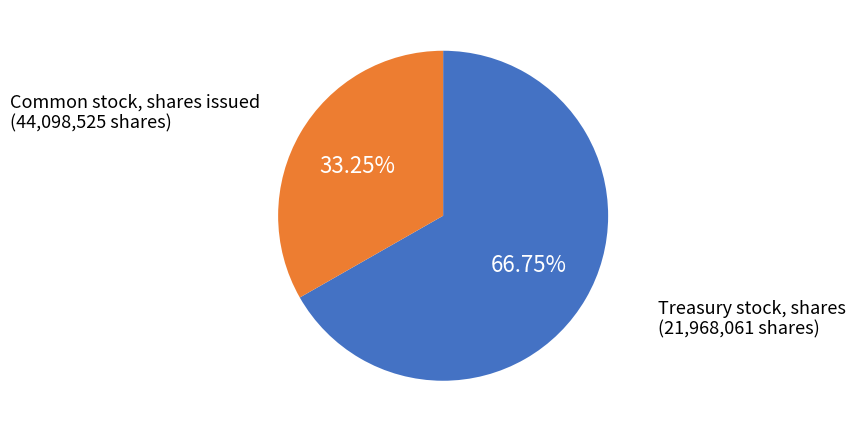

True or false: Common stock, shares issued accounts for 67% of the total.

True